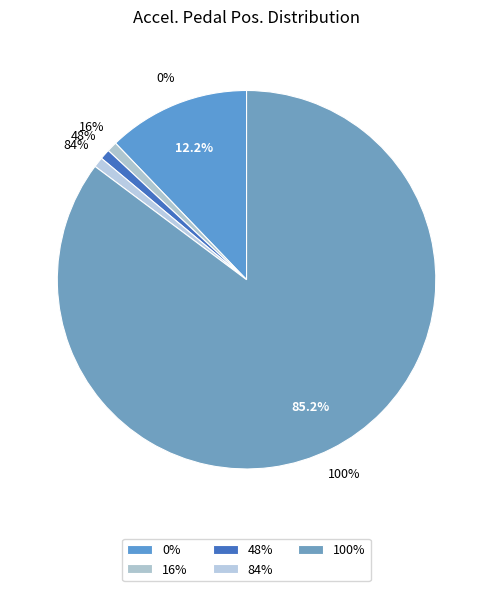

Does any single category account for the majority?

Yes